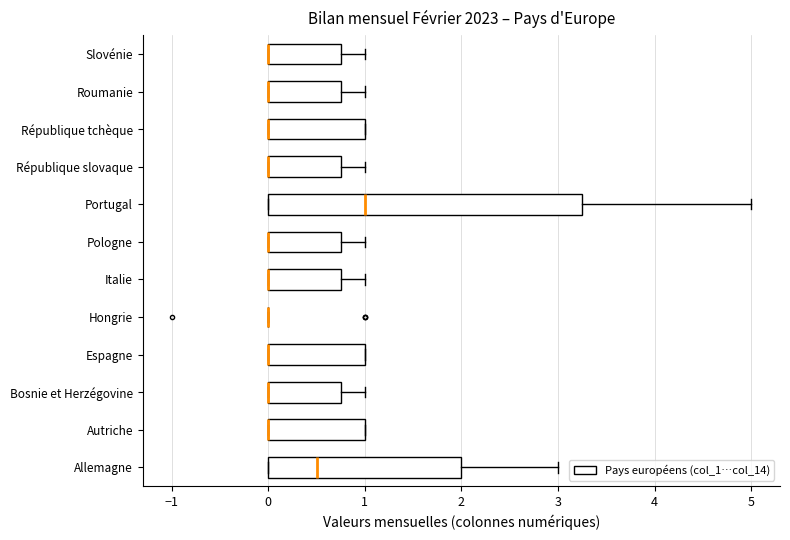

Comparing the boxes themselves (not the whiskers), which one is the widest?

Portugal